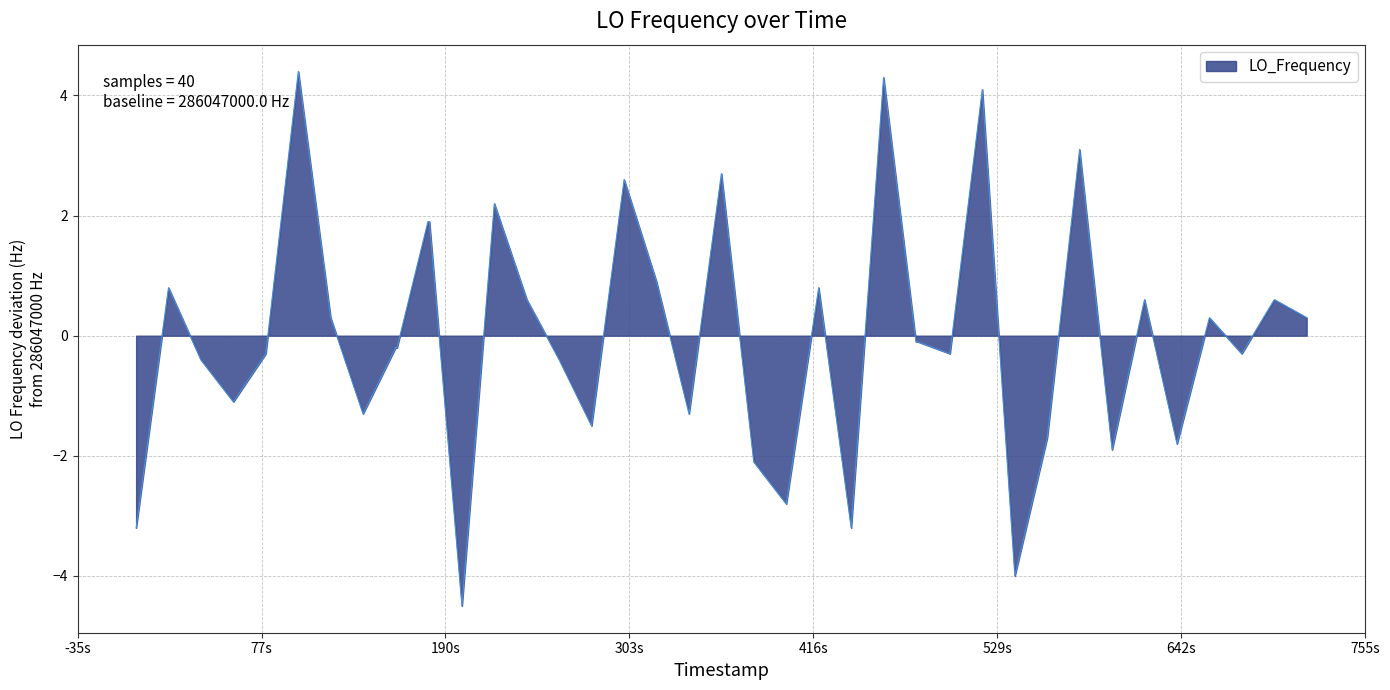

How many values are above zero?

18